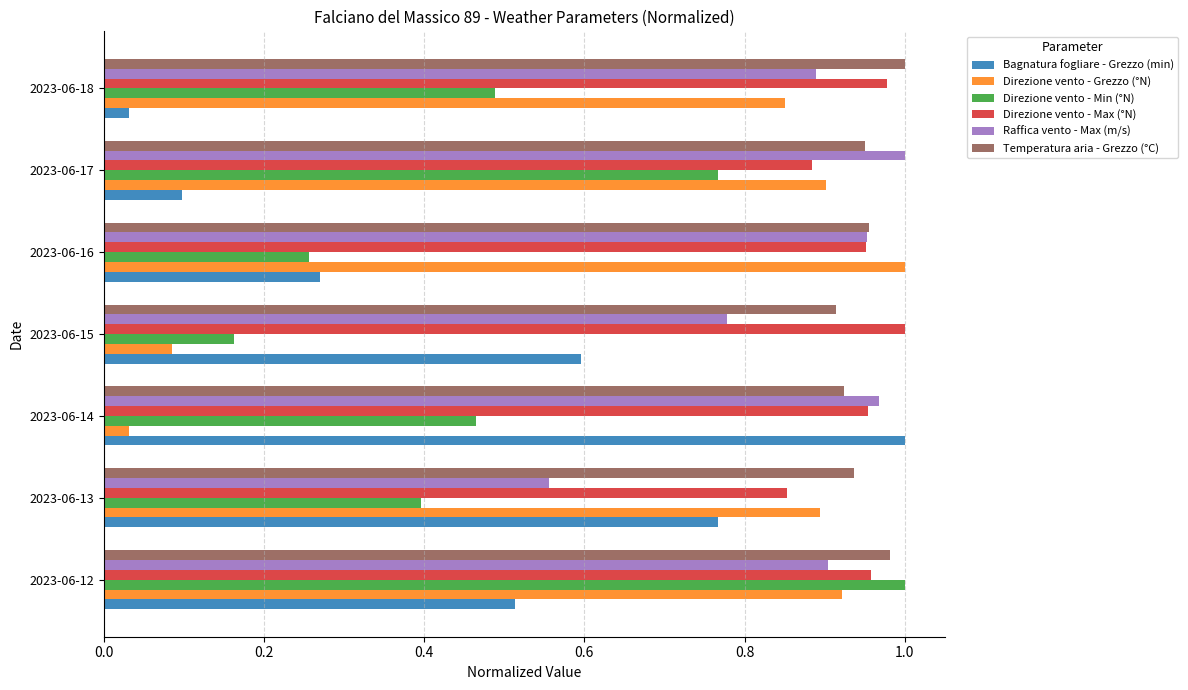

At which label does Direzione vento - Max (°N) reach its minimum?

2023-06-13